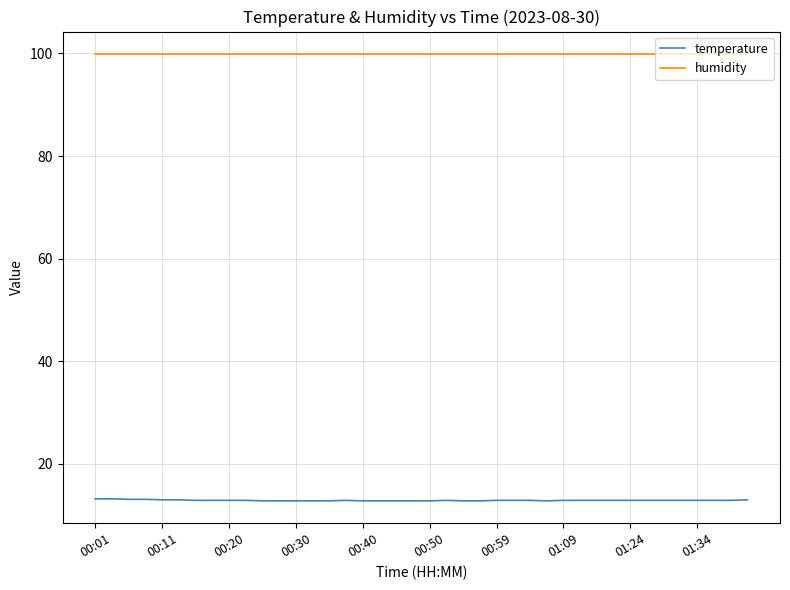

True or false: temperature and humidity intersect in this chart.

False